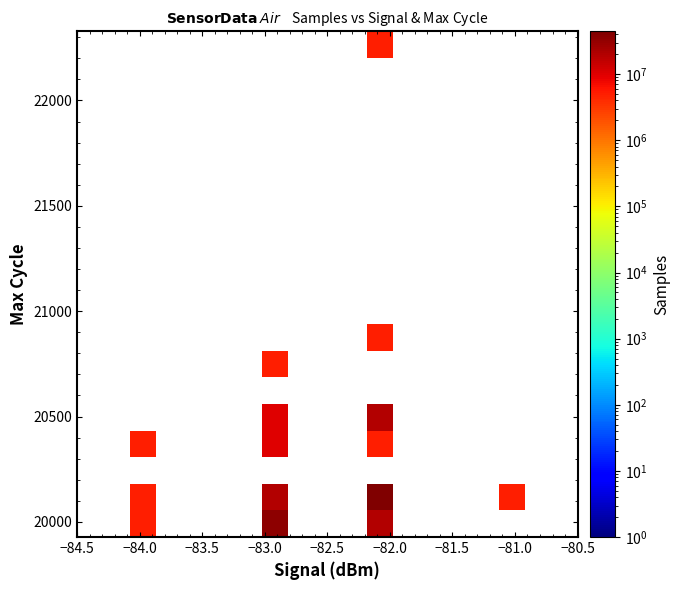

At how many categories does at least one series exceed 17451081?

2